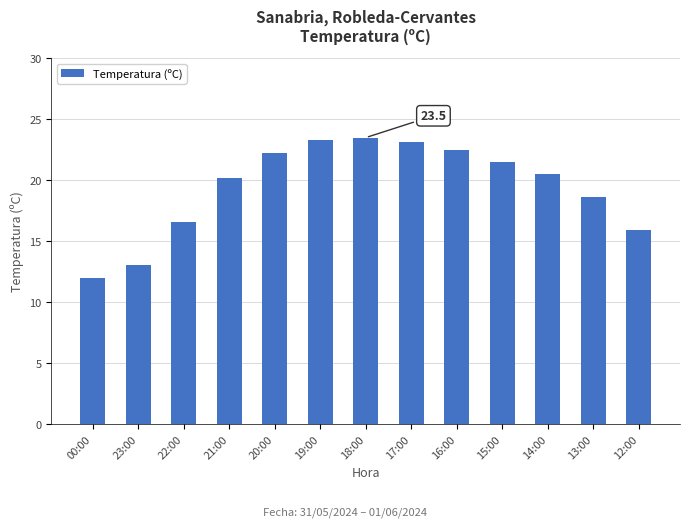

Reading left to right, list all the values displayed in this chart.

12.0	13.1	16.6	20.2	22.2	23.3	23.5	23.1	22.5	21.5	20.5	18.6	15.9